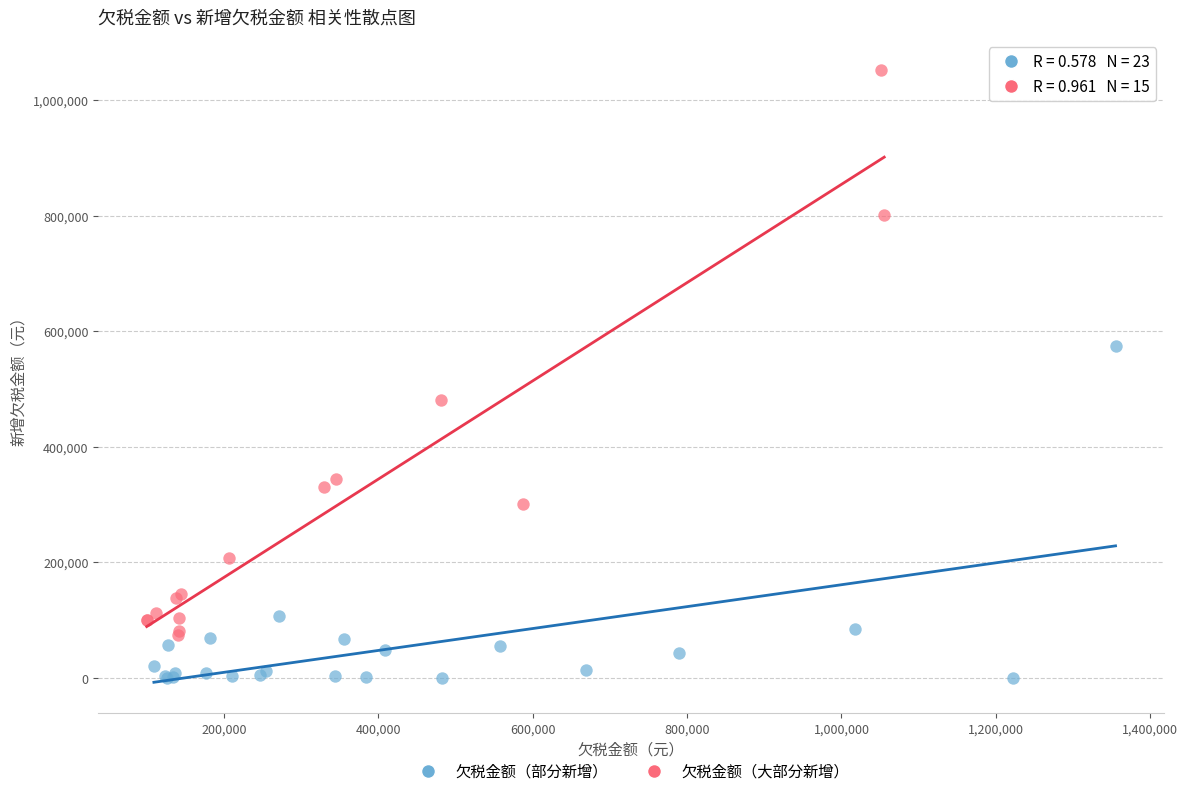

Which series reaches the minimum Y coordinate?

欠税金额（部分新增）